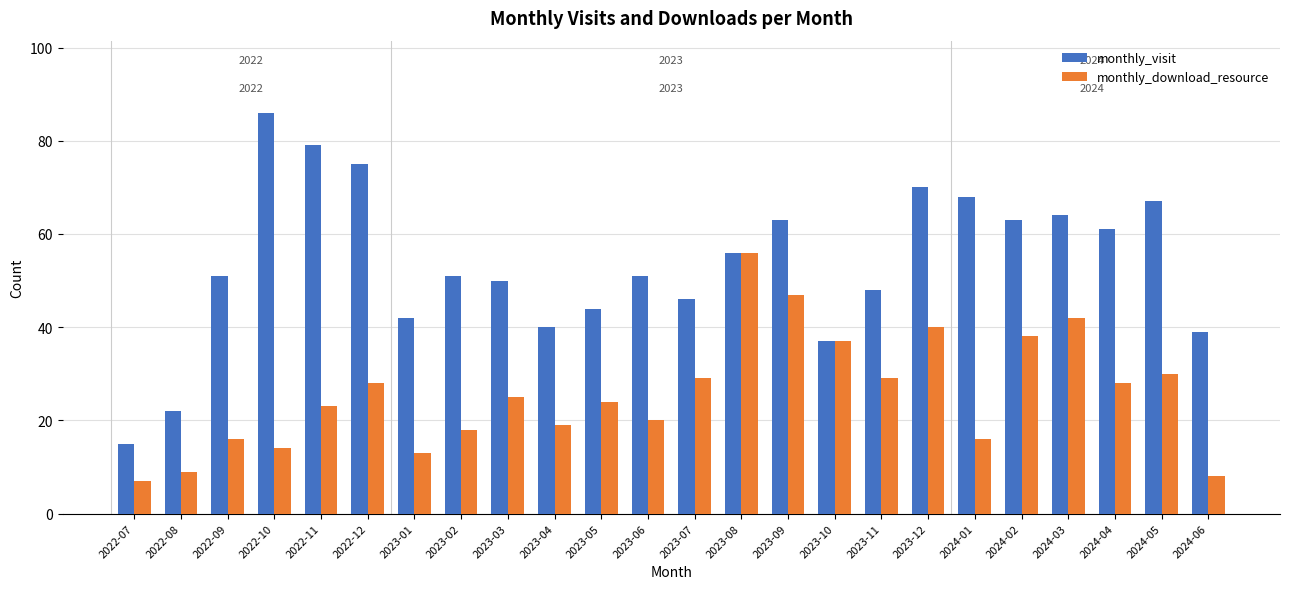

What is the highest value of the monthly_download_resource series?

56